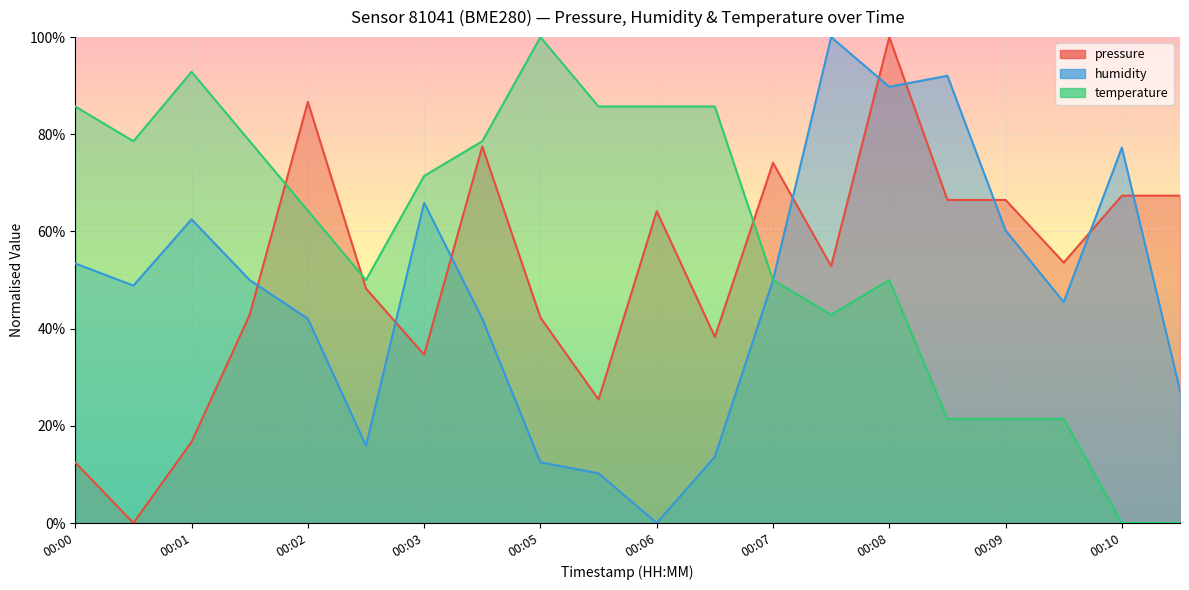

At which label does temperature first exceed 71?

00:00